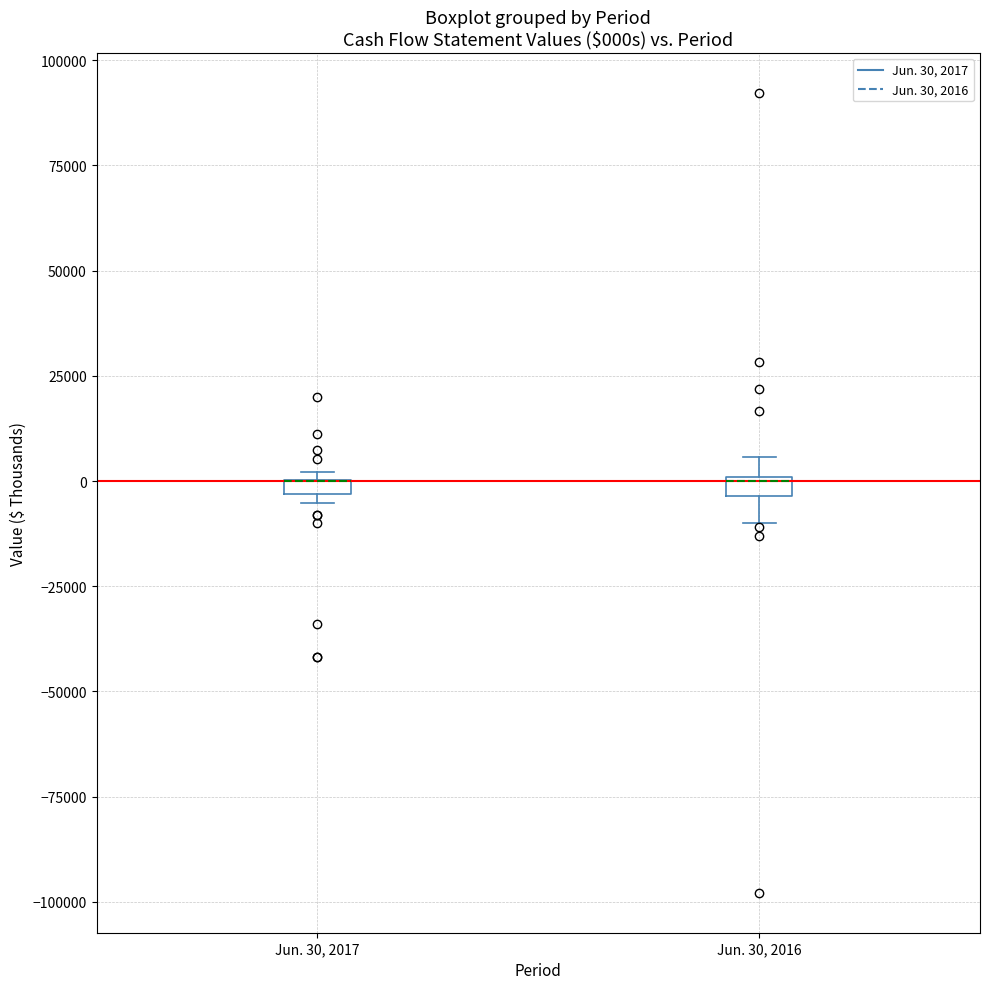

Where is the lower edge of the box for Jun. 30, 2017 on the y-axis? The values are not printed on the chart, so give them approximately, as read against the axis.

-5000